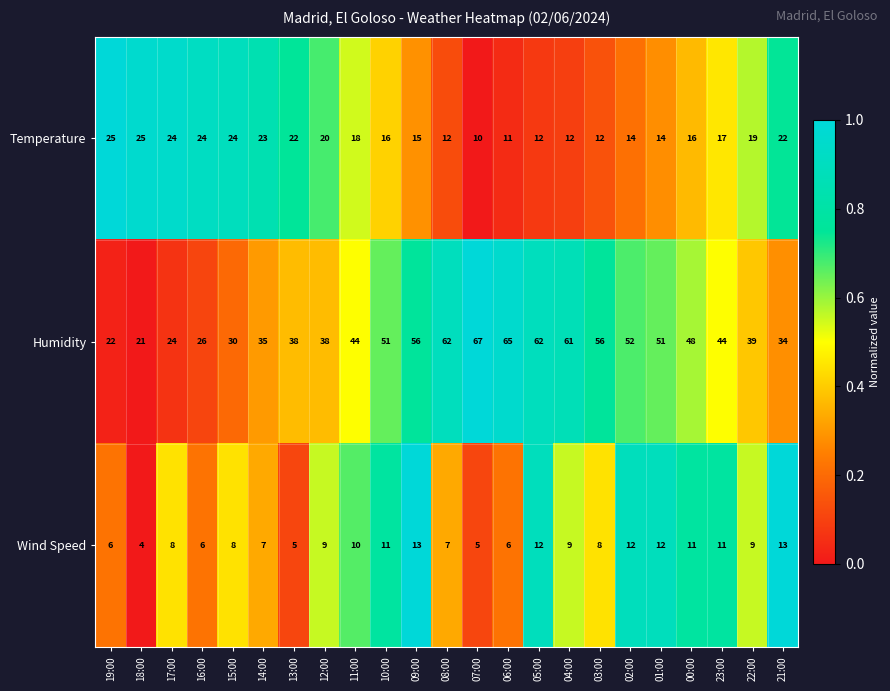

List the series in order of their peak value, lowest first.

Wind Speed, Temperature, Humidity